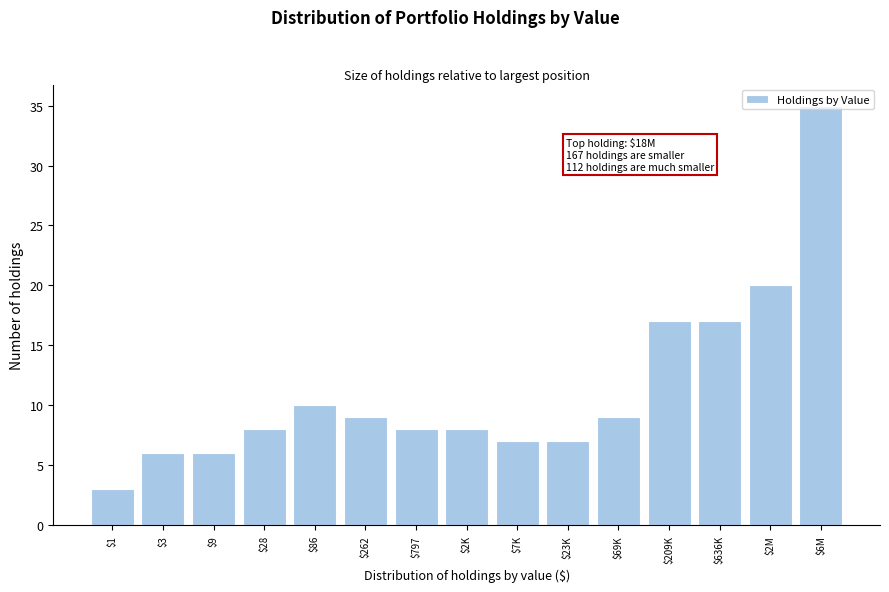

What is the smallest value displayed?

3